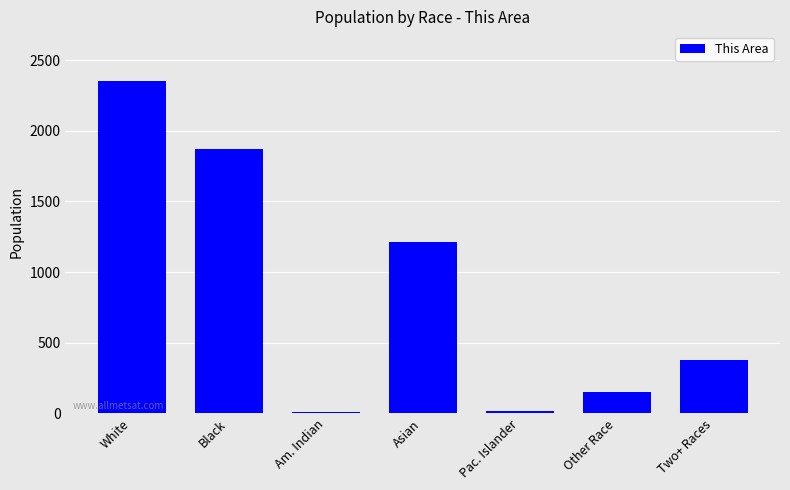

The value at Am. Indian is 12. True or false?

True